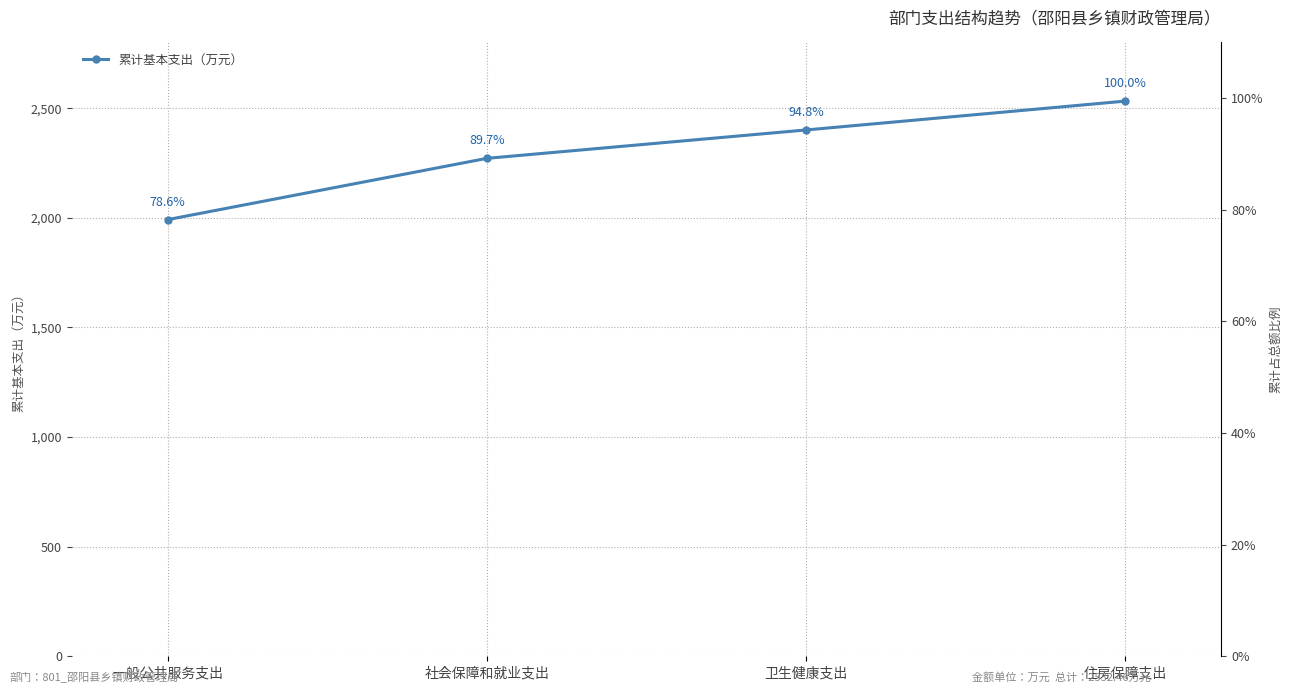

At how many categories does at least one series exceed 1670?

4